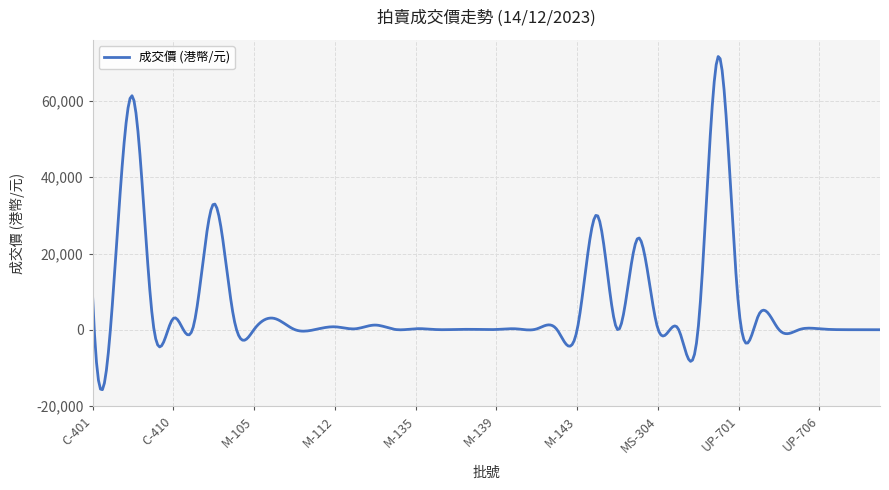

What is the smallest value displayed?

-15676.7